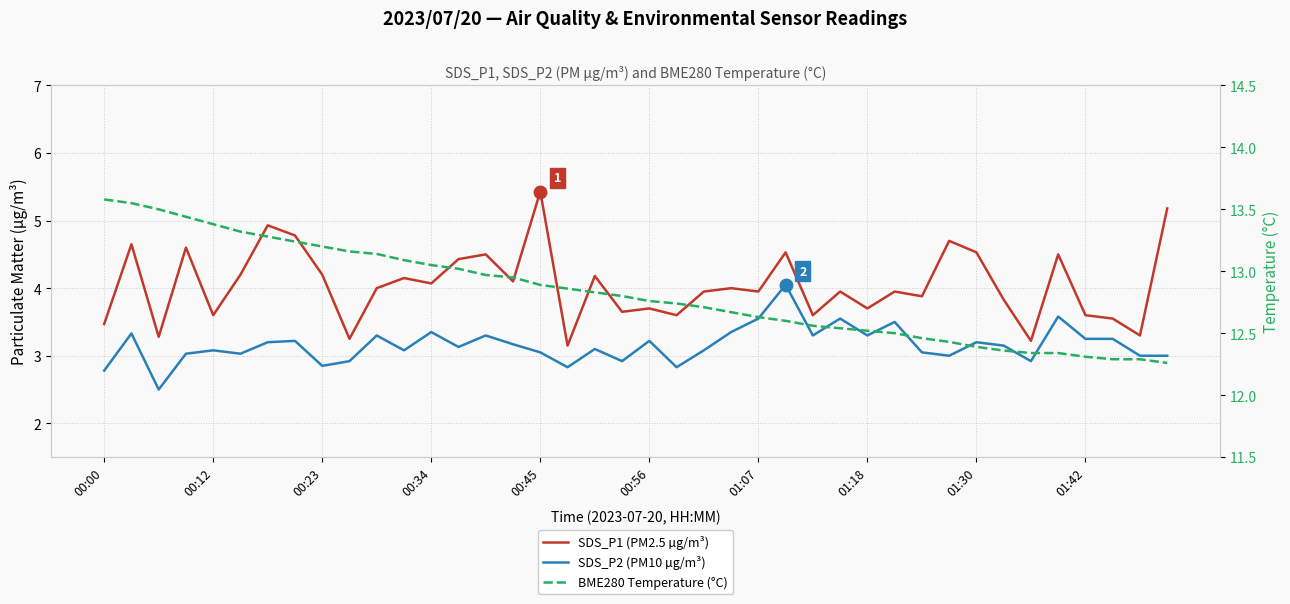

Reading left to right, what are all the values shown in this chart?

SDS_P1 (PM2.5 µg/m³): 3.5	4.7	3.3	4.6	3.6	4.2	4.9	4.8	4.2	3.2	4.0	4.2	4.1	4.4	4.5	4.1	5.4	3.1	4.2	3.6	3.7	3.6	4.0	4.0	4.0	4.5	3.6	4.0	3.7	4.0	3.9	4.7	4.5	3.8	3.2	4.5	3.6	3.5	3.3	5.2
SDS_P2 (PM10 µg/m³): 2.8	3.3	2.5	3.0	3.1	3.0	3.2	3.2	2.9	2.9	3.3	3.1	3.4	3.1	3.3	3.2	3.0	2.8	3.1	2.9	3.2	2.8	3.1	3.4	3.5	4.0	3.3	3.5	3.3	3.5	3.0	3.0	3.2	3.1	2.9	3.6	3.2	3.2	3.0	3.0
BME280 Temperature (°C): 13.6	13.6	13.5	13.4	13.4	13.3	13.3	13.2	13.2	13.2	13.1	13.1	13.1	13.0	13.0	12.9	12.9	12.9	12.8	12.8	12.8	12.7	12.7	12.7	12.6	12.6	12.6	12.5	12.5	12.5	12.5	12.4	12.4	12.4	12.3	12.3	12.3	12.3	12.3	12.3